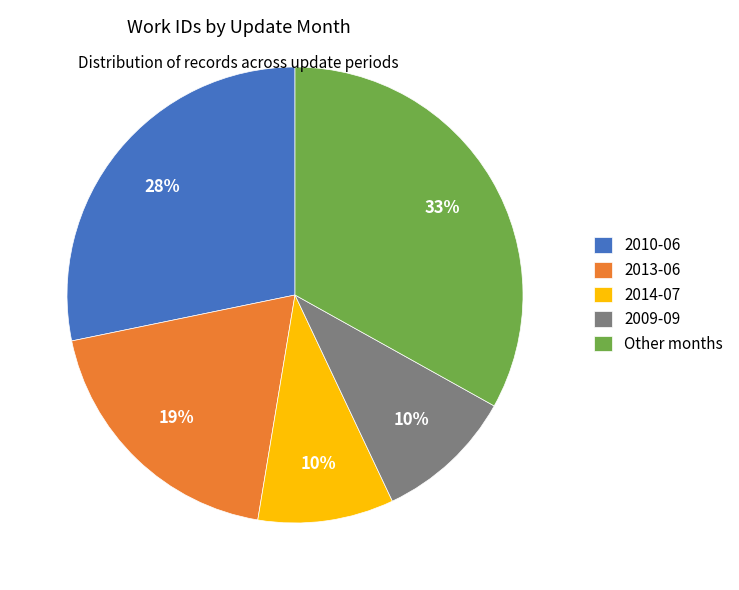

Do 2010-06 and 2013-06 together represent more than half of the pie?

No